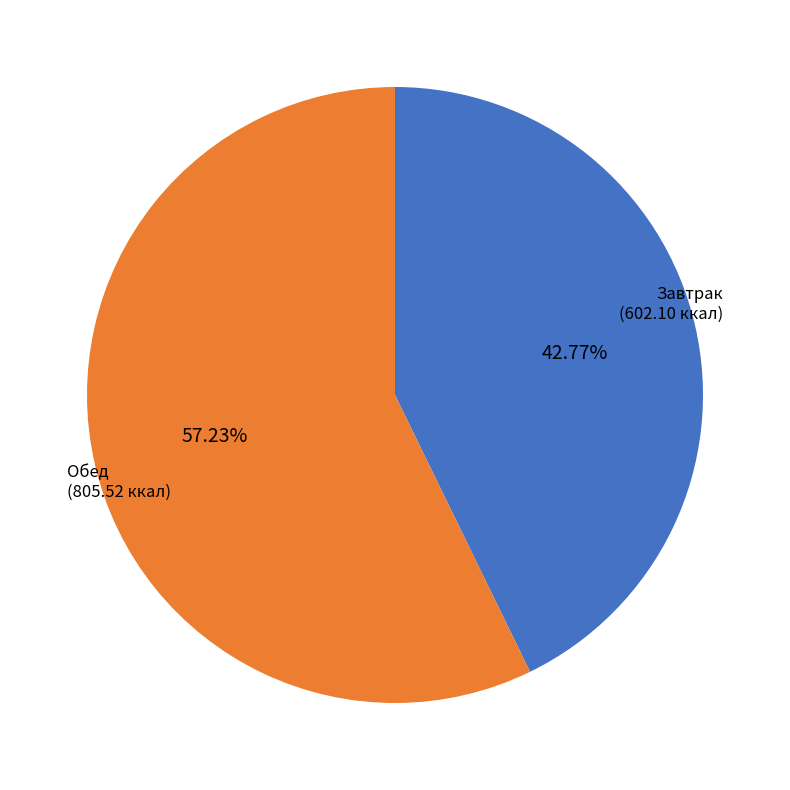

Does any single category account for the majority?

Yes